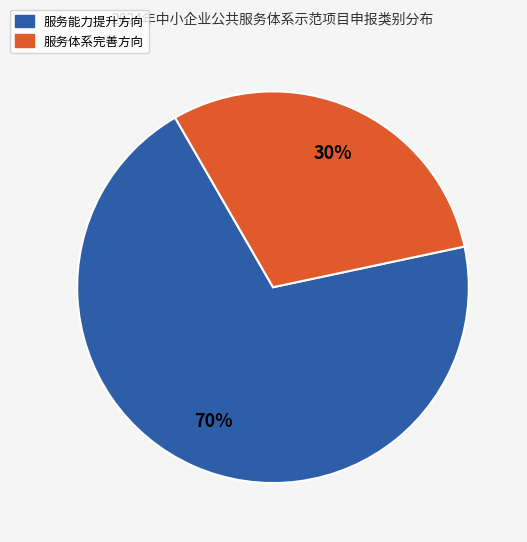

To the nearest percent, what portion does 服务体系完善方向 represent?

30%